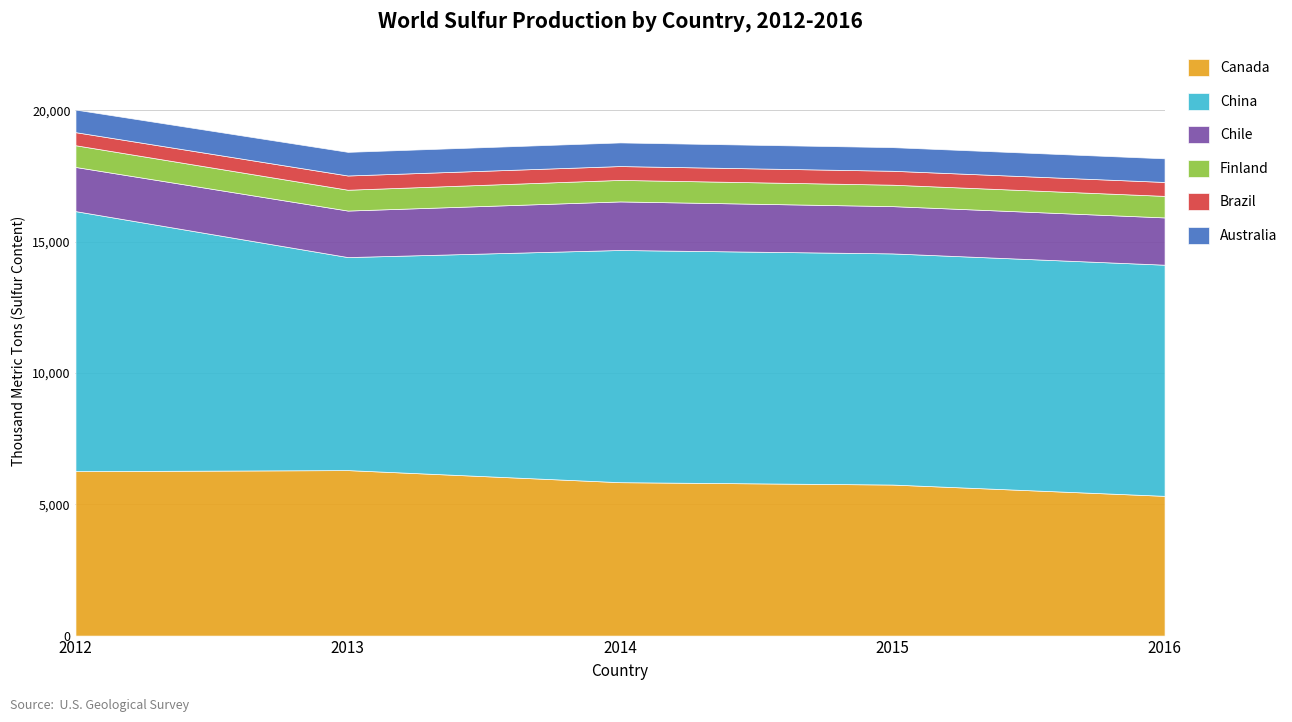

How many distinct data groups are displayed?

5